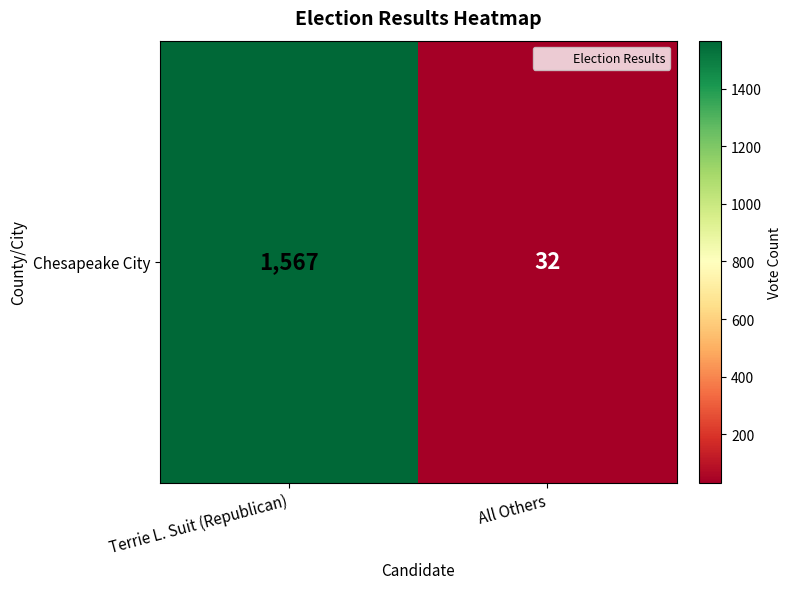

What is the sum of all values?

1599